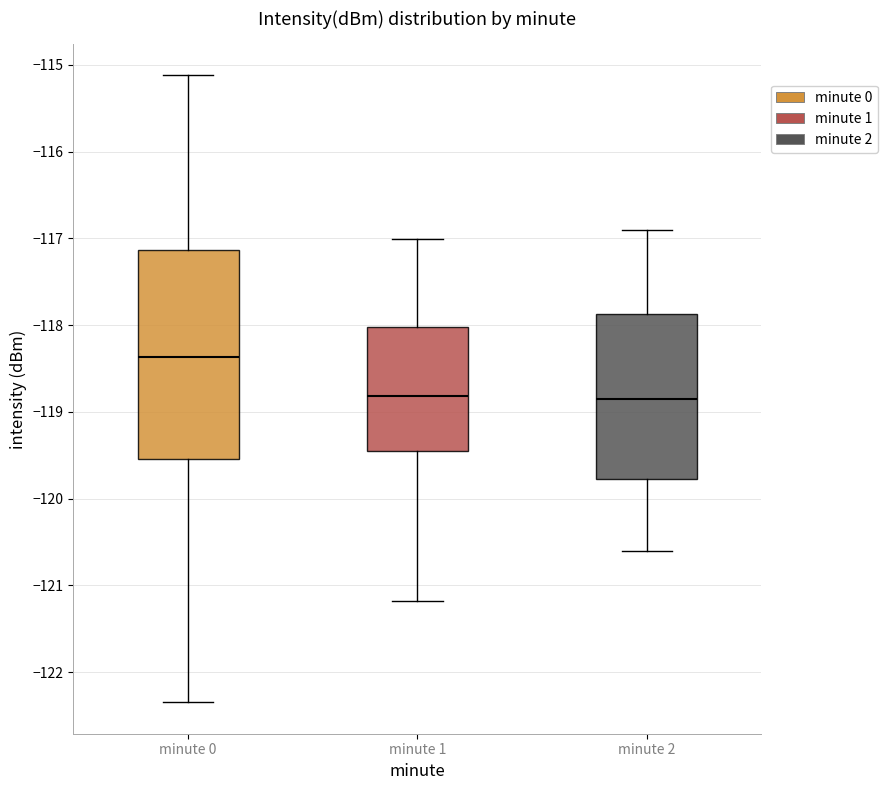

Which box is the tallest, from its lower edge to its upper edge?

minute 0